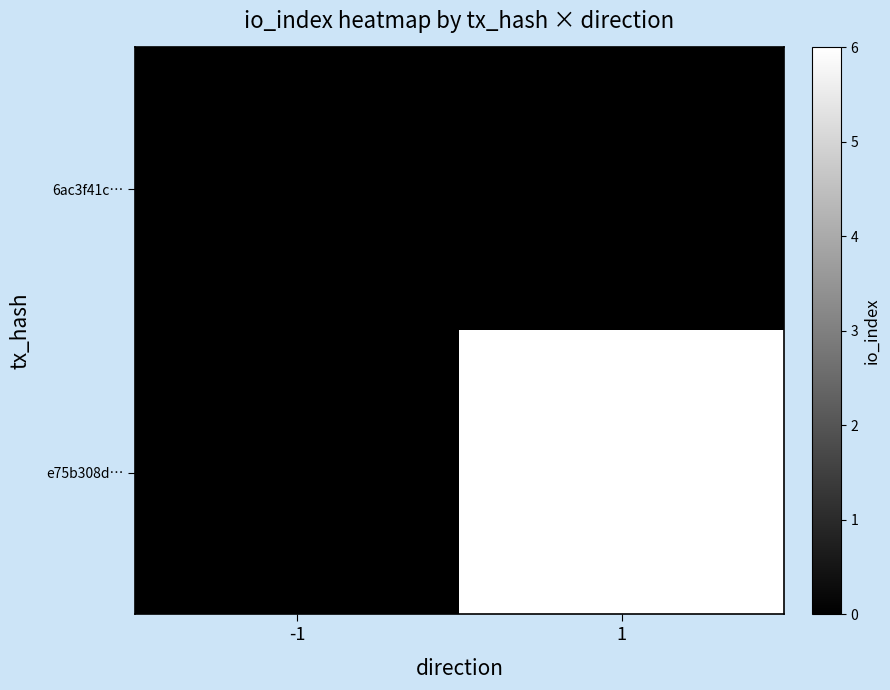

Which series changed the most between -1 and 1?

e75b308d…